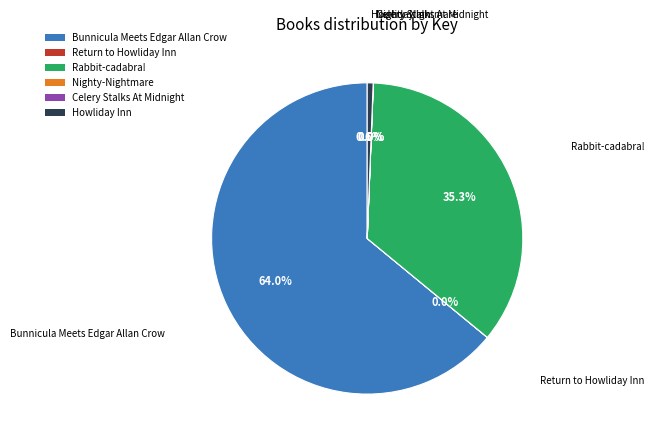

Combined, what portion of the pie is Rabbit-cadabra! and Howliday Inn?

35.9%